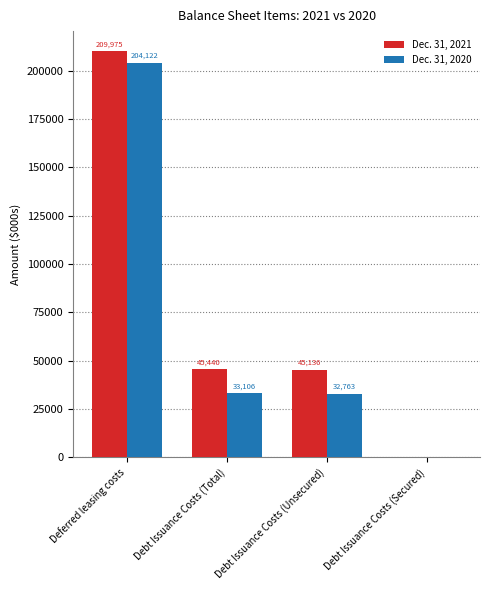

The value of Dec. 31, 2020 at Debt Issuance Costs (Total) is 10462. True or false?

False